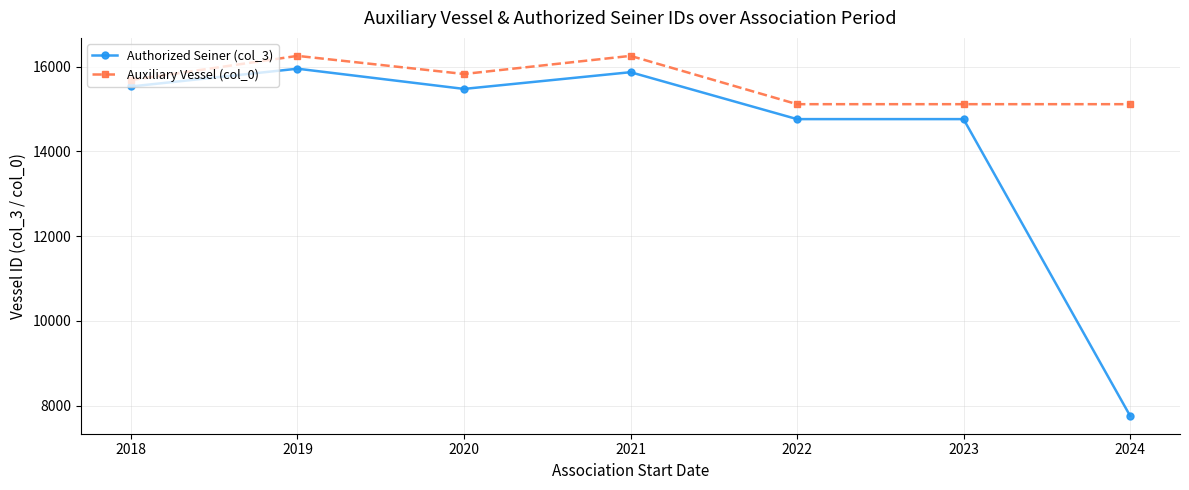

True or false: Auxiliary Vessel (col_0) and Authorized Seiner (col_3) cross at least once.

False